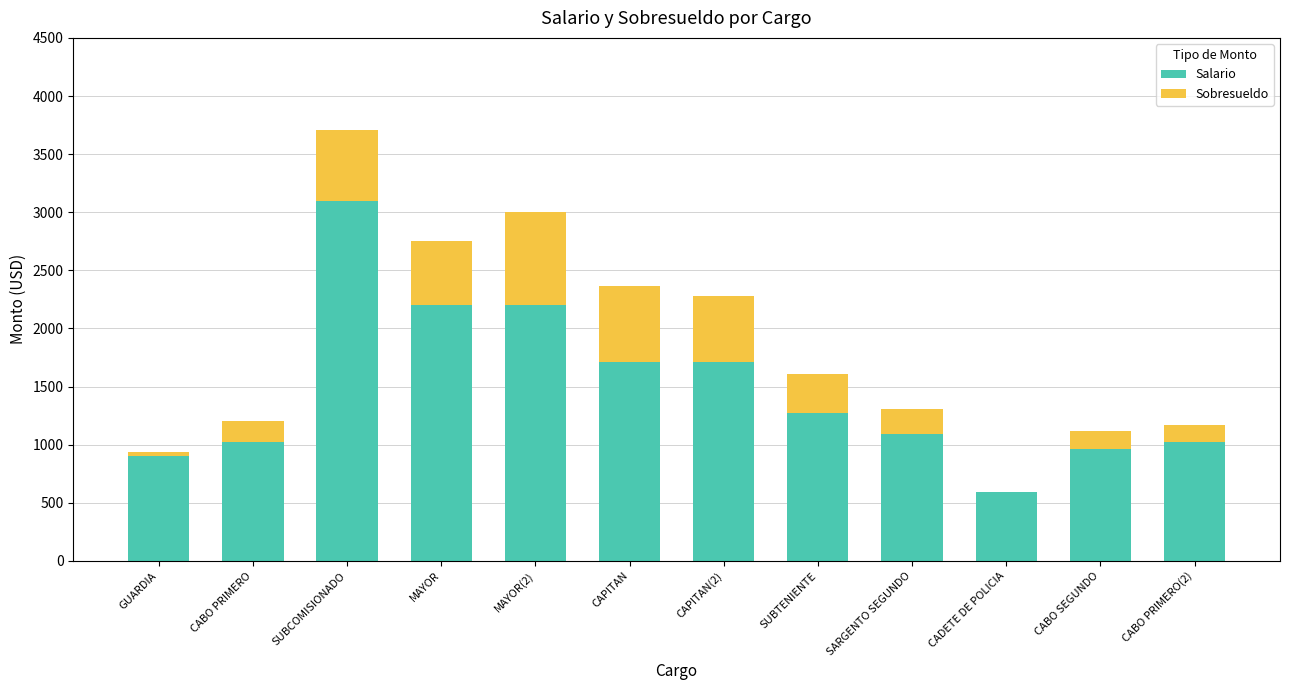

At which category is the sum across all series the highest?

SUBCOMISIONADO